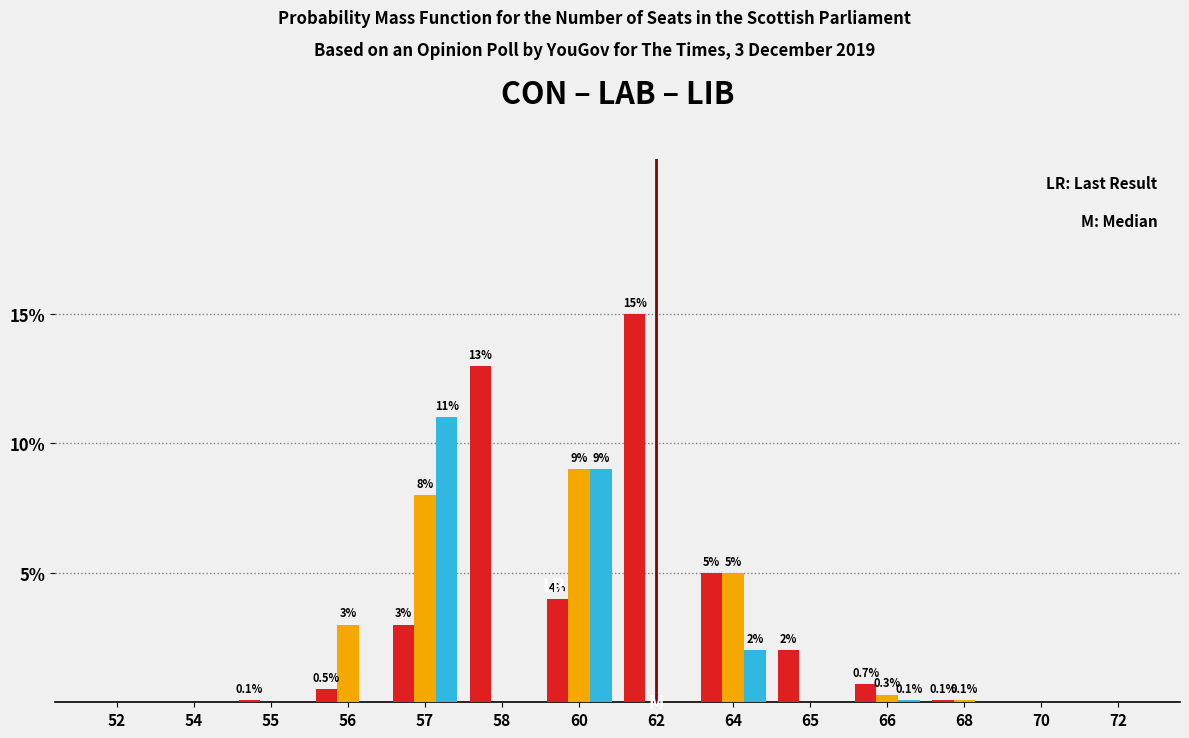

What is the greatest value displayed?

15.0